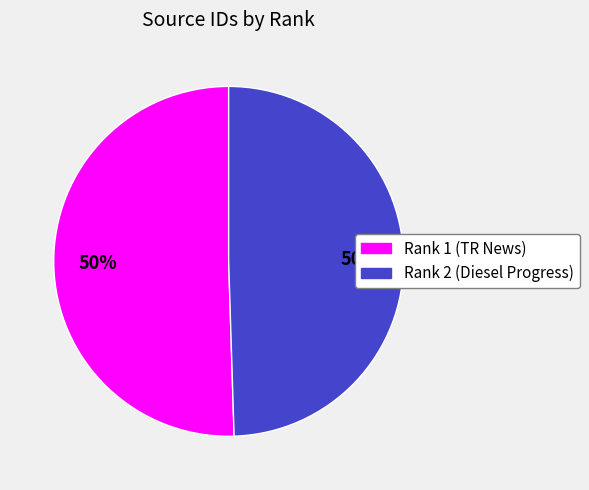

Combined, do Rank 2 (Diesel Progress) and Rank 1 (TR News) account for over 50%?

Yes